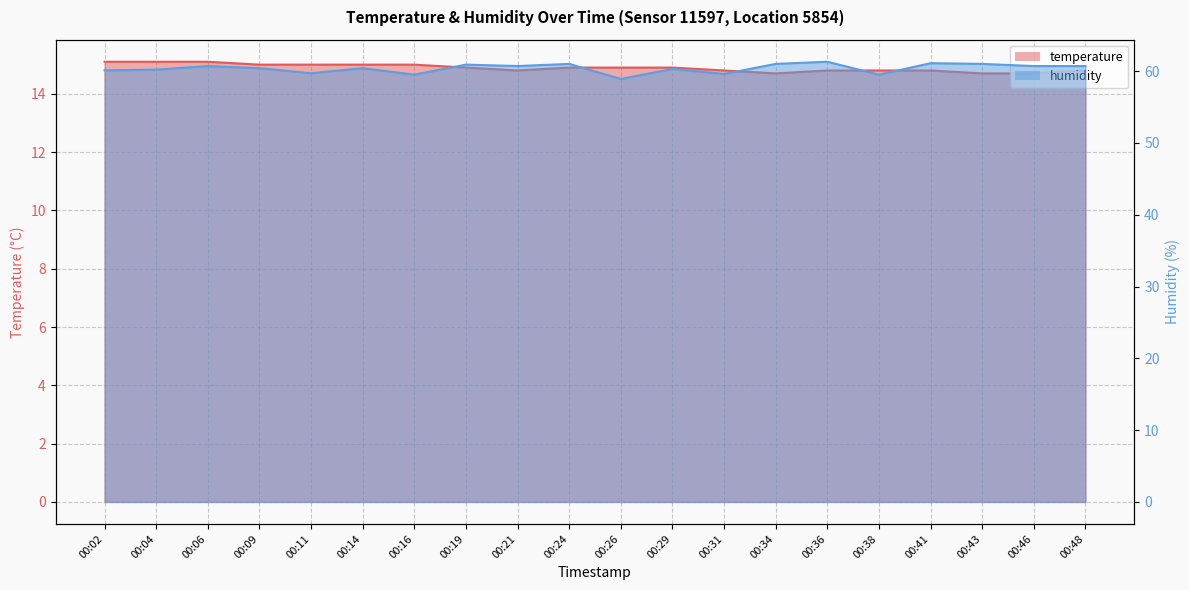

Which series has the largest range (max minus min)?

humidity